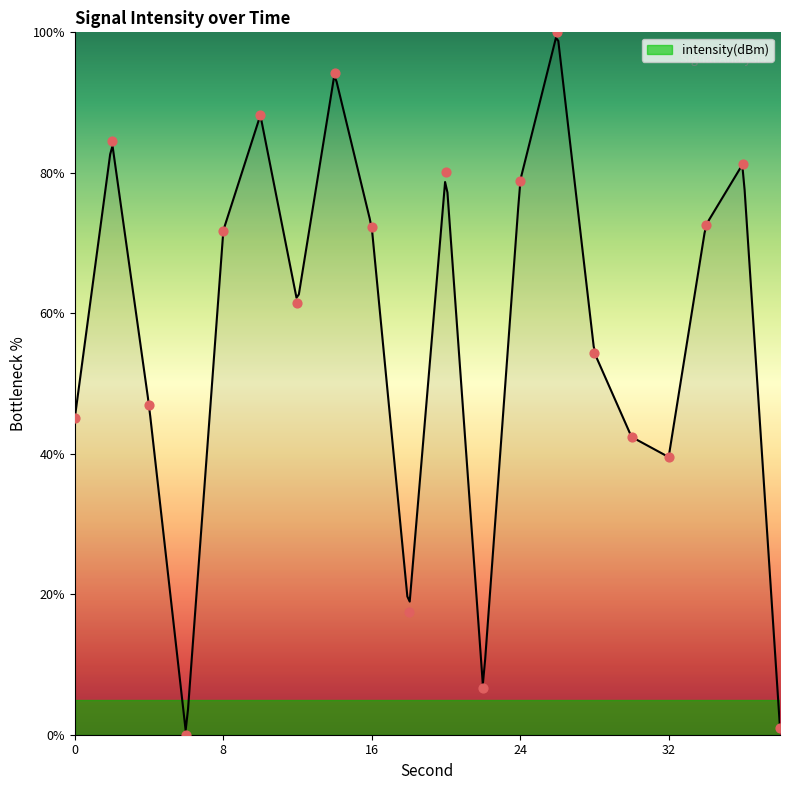

What is the ratio of the value at 34 to the value at 32?

1.8